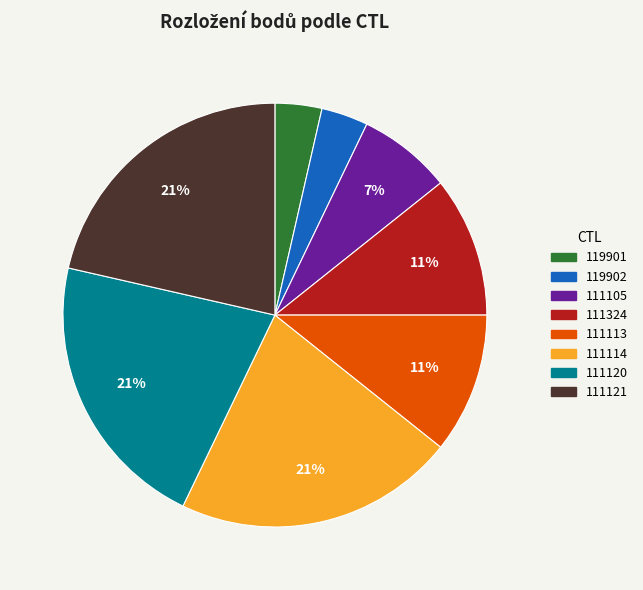

Do 111120 and 119902 together represent more than half of the pie?

No